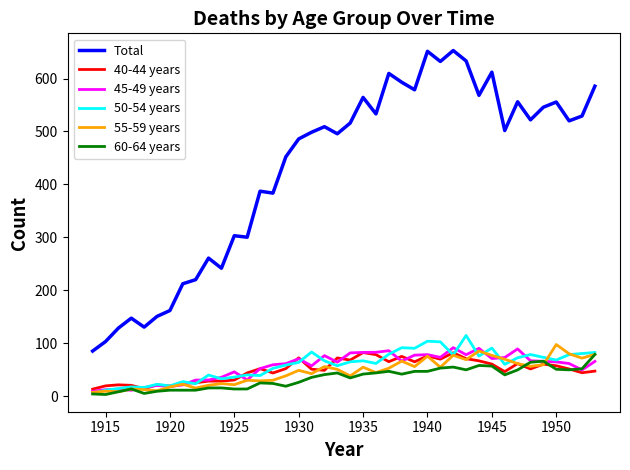

Which series has the widest spread of values?

Total